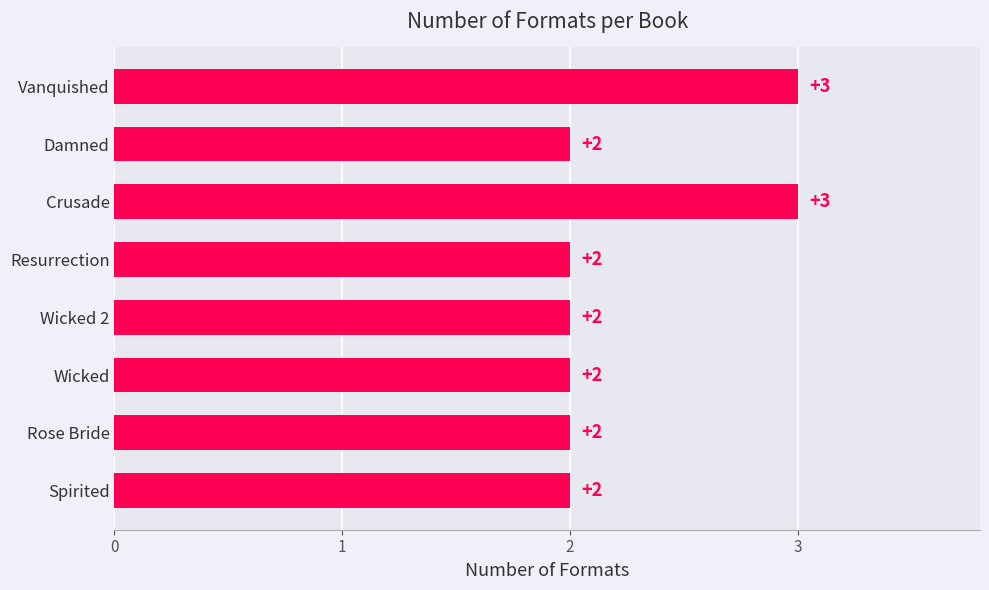

Does the chart contain stacked bars?

No